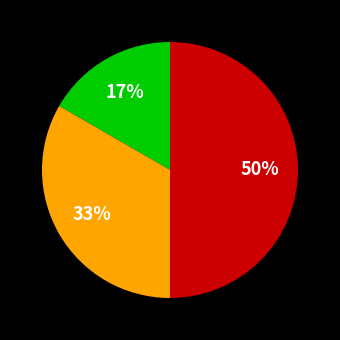

How many segments does this pie chart have?

3